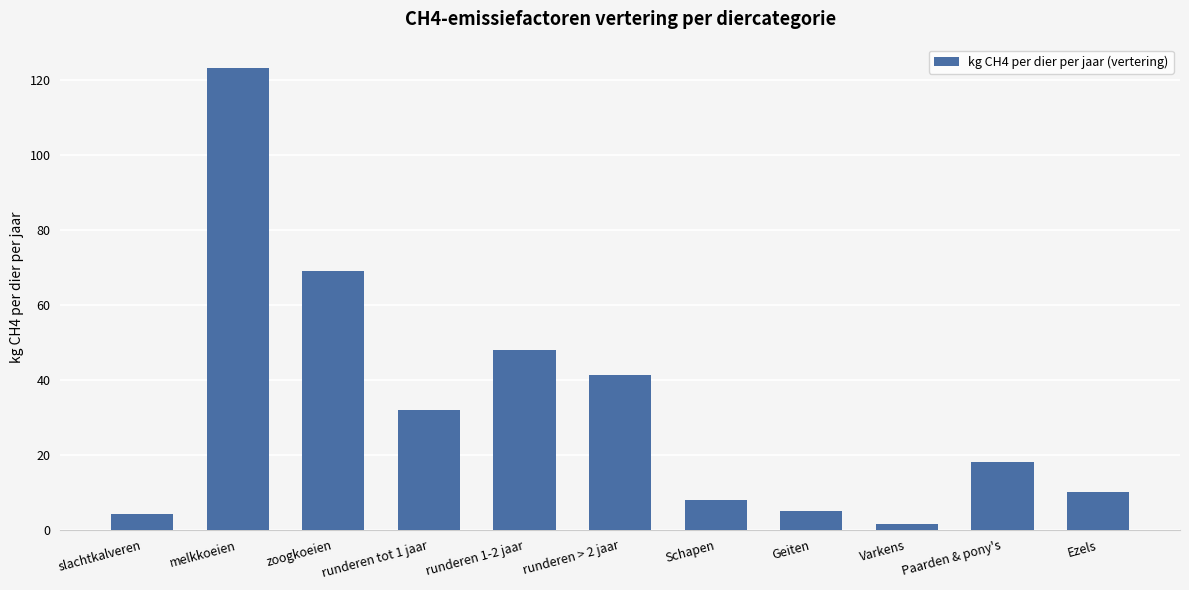

What is the label of the 6th bar from the left?

runderen > 2 jaar